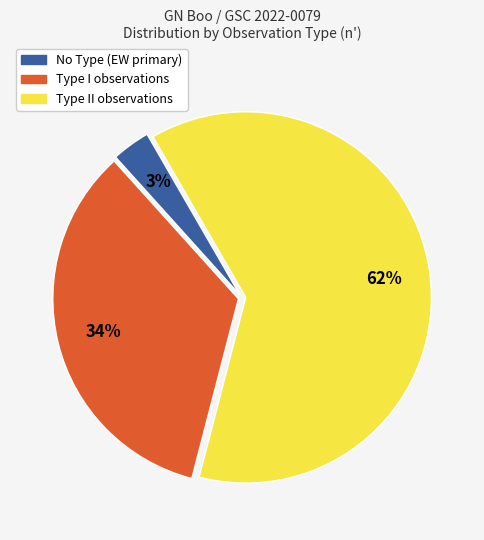

To the nearest percent, what is the average slice percentage?

33%